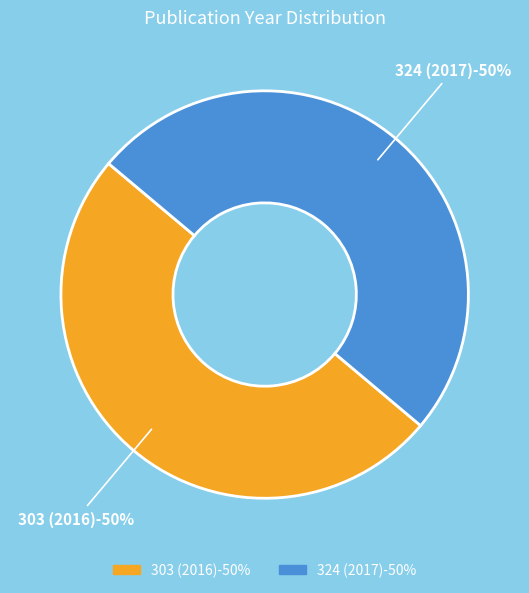

What percentage is the 324 (2017) slice, to the nearest percent?

50%